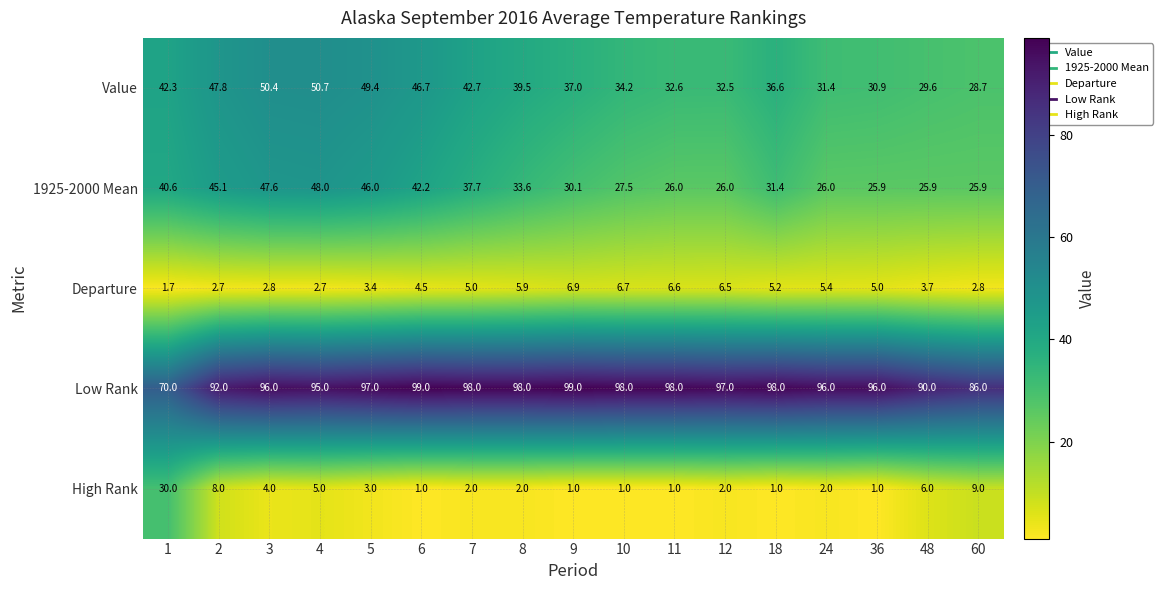

Count the number of categories in the chart.

17